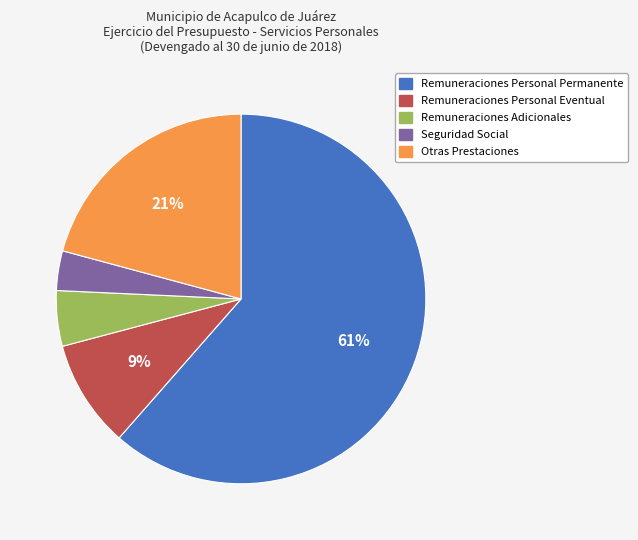

Is Remuneraciones Personal Eventual the majority of the pie?

No